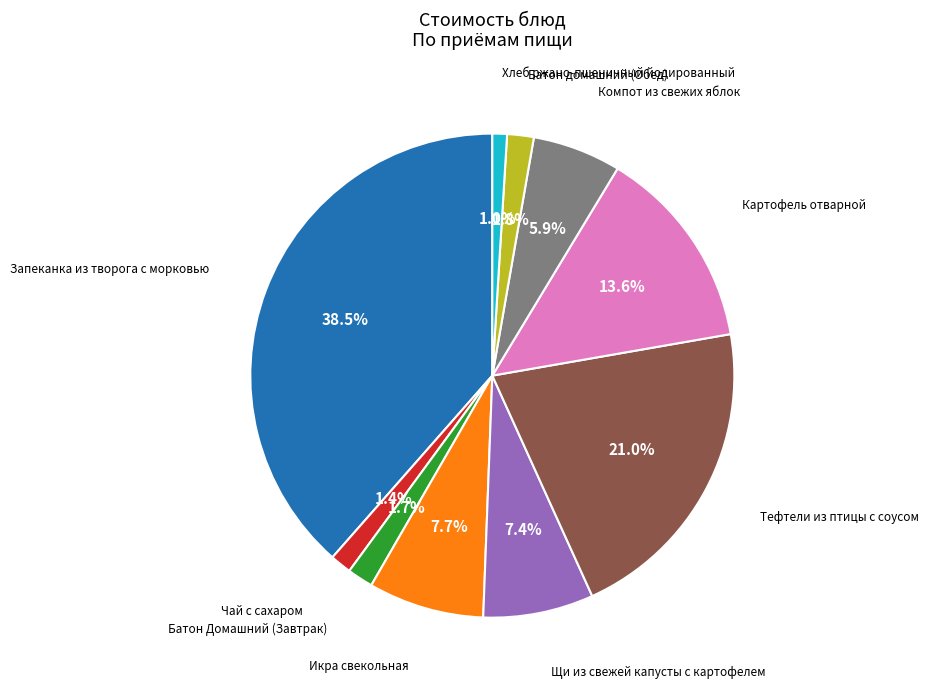

Does any single category account for the majority?

No